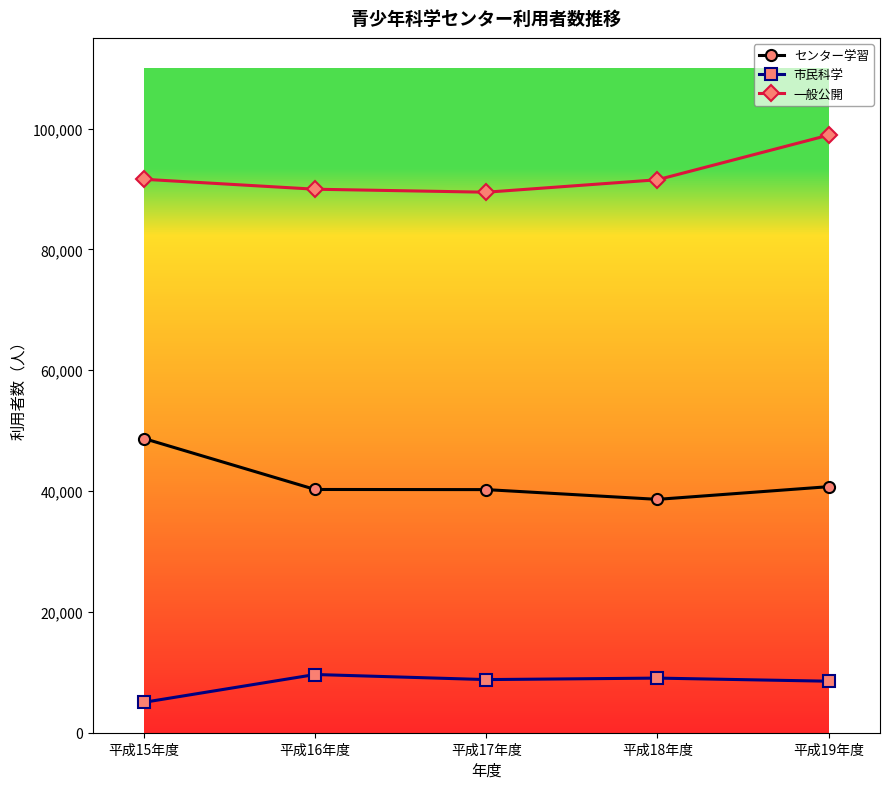

What is the spread (max minus min) of values at 平成19年度?

90382